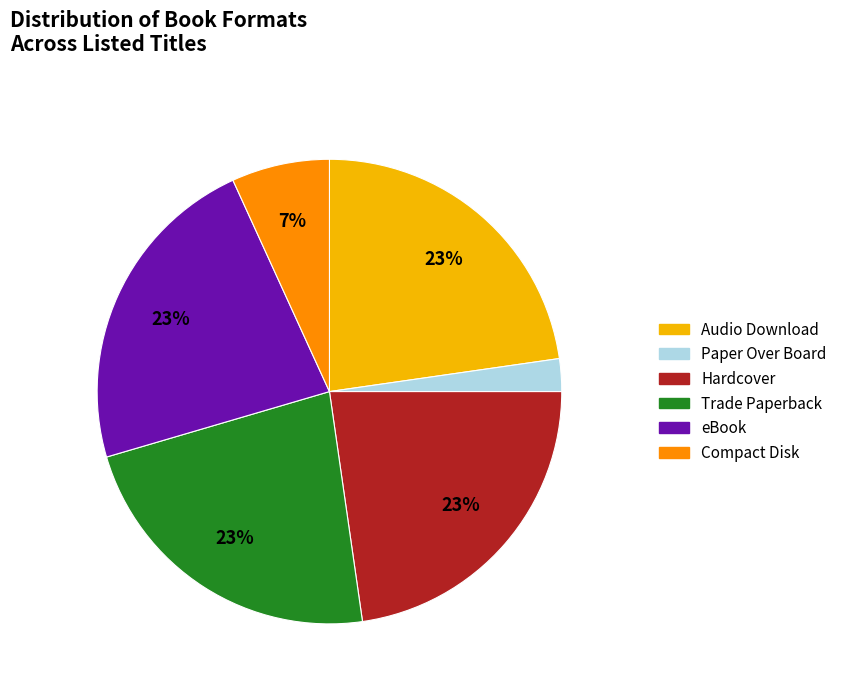

Approximately how many times larger is the value at Compact Disk compared to Trade Paperback?

0.3